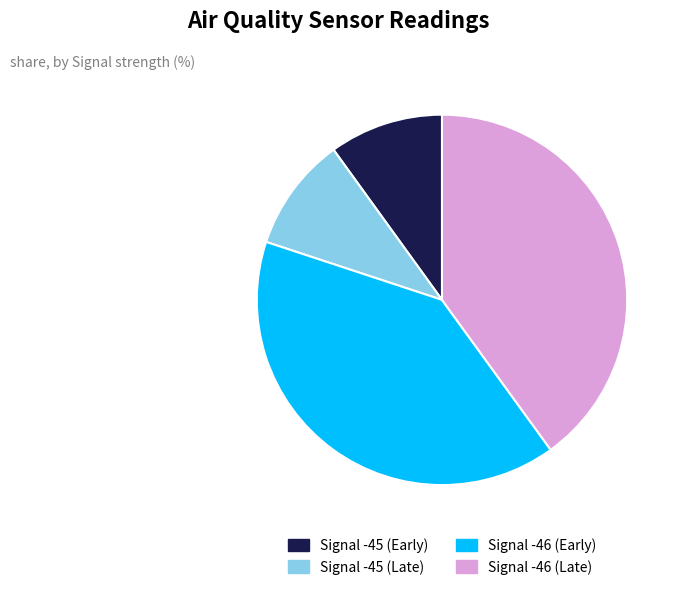

How many segments does this pie chart have?

4